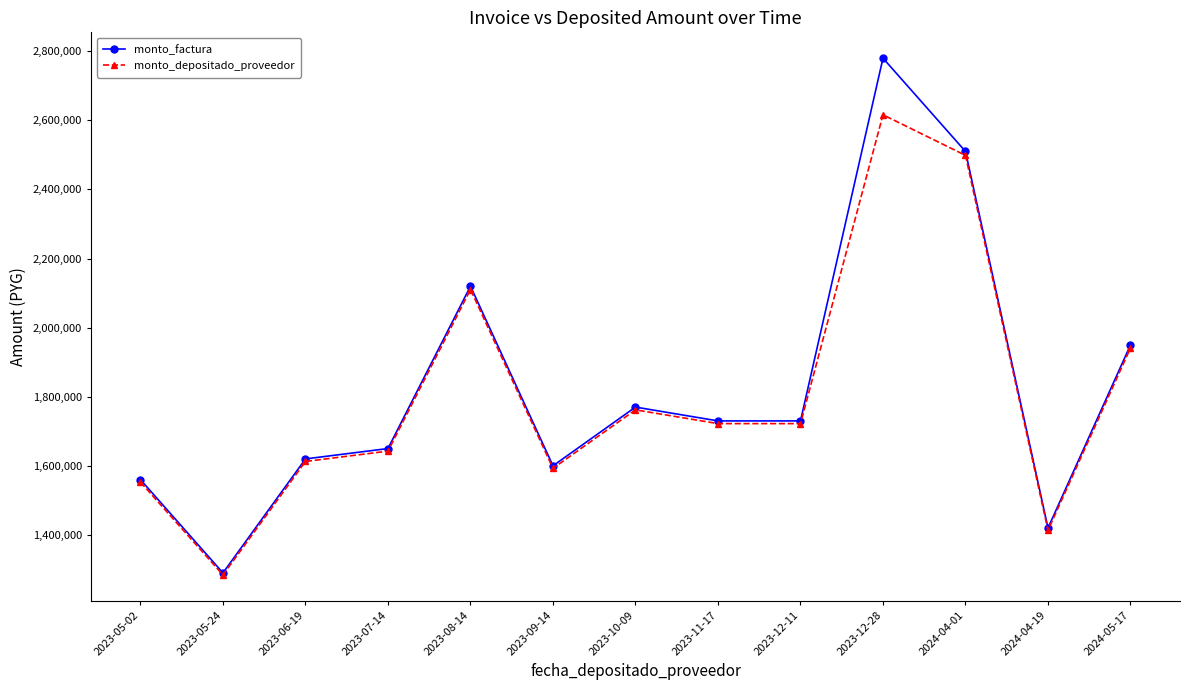

Which series has the widest spread of values?

monto_factura